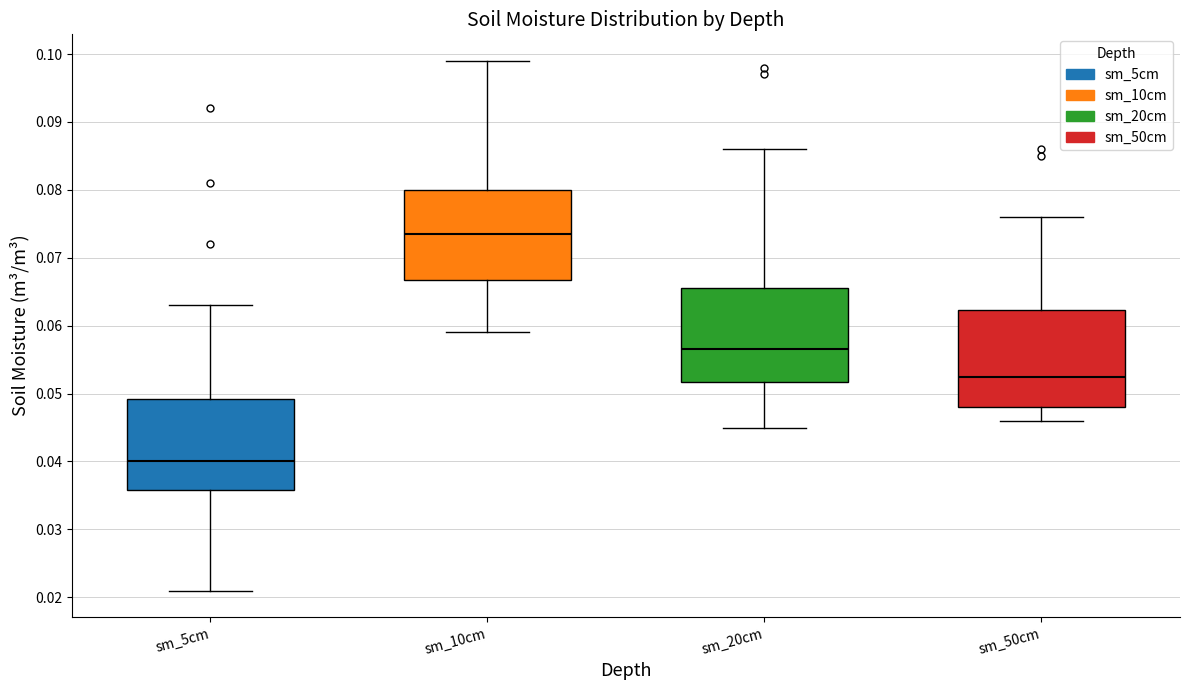

Where does the lower whisker of the box for sm_10cm end on the y-axis? The values are not printed on the chart, so give them approximately, as read against the axis.

0.059